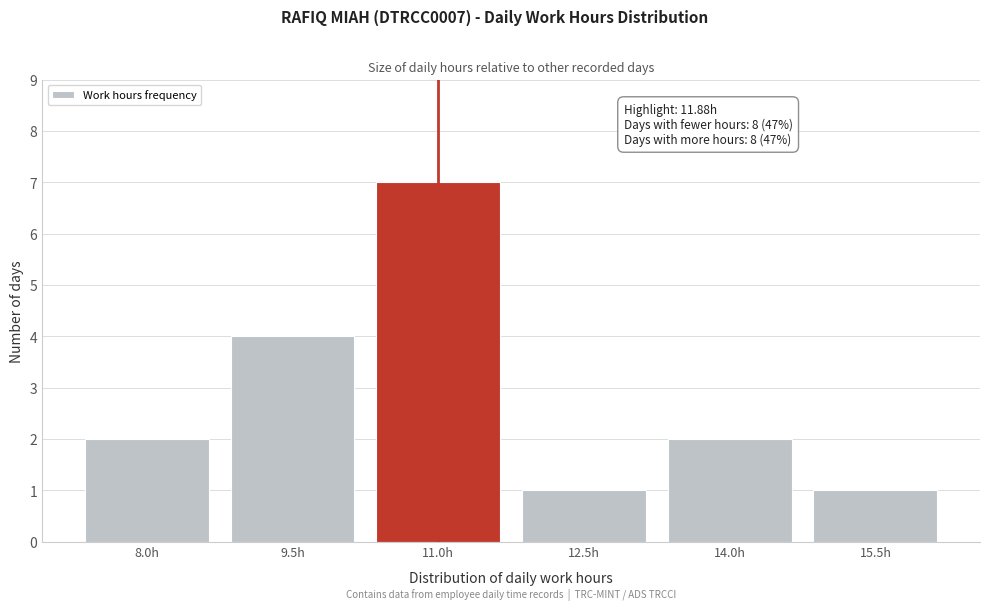

Reading left to right, extract all data points from this chart.

2	4	7	1	2	1